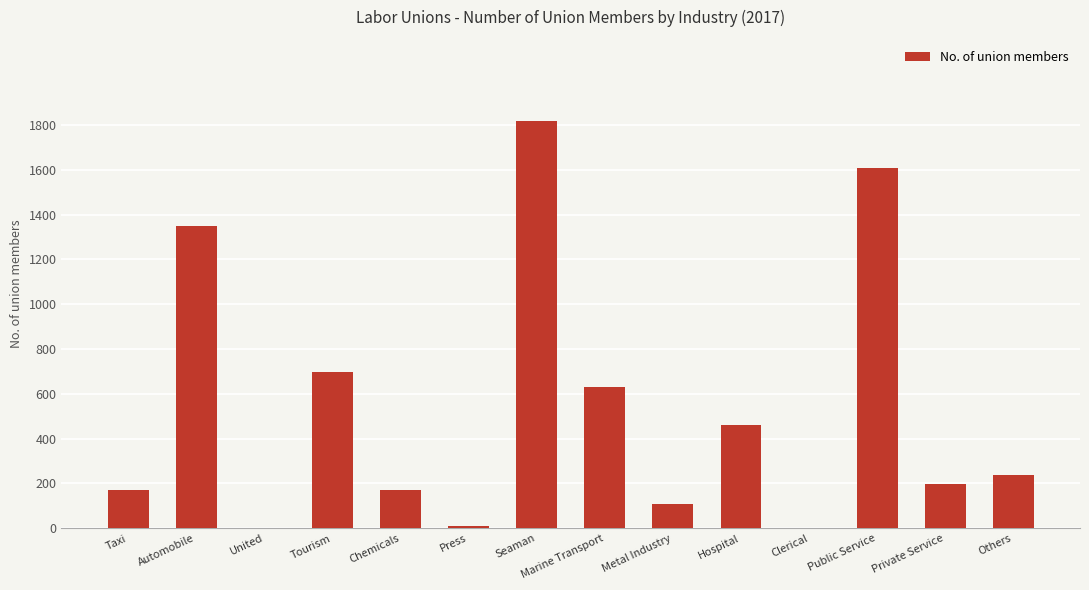

Which label corresponds to the largest value in the chart?

Seaman